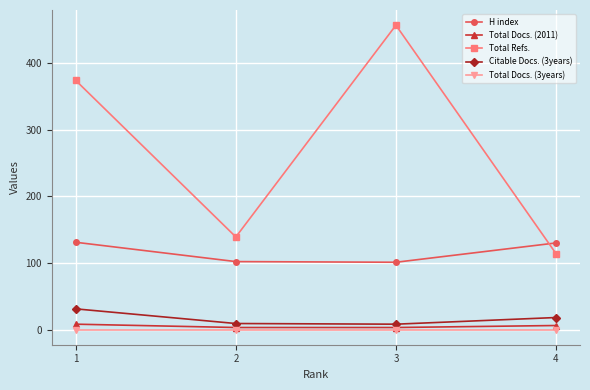

True or false: H index has more than 1 points higher than both neighbors.

False